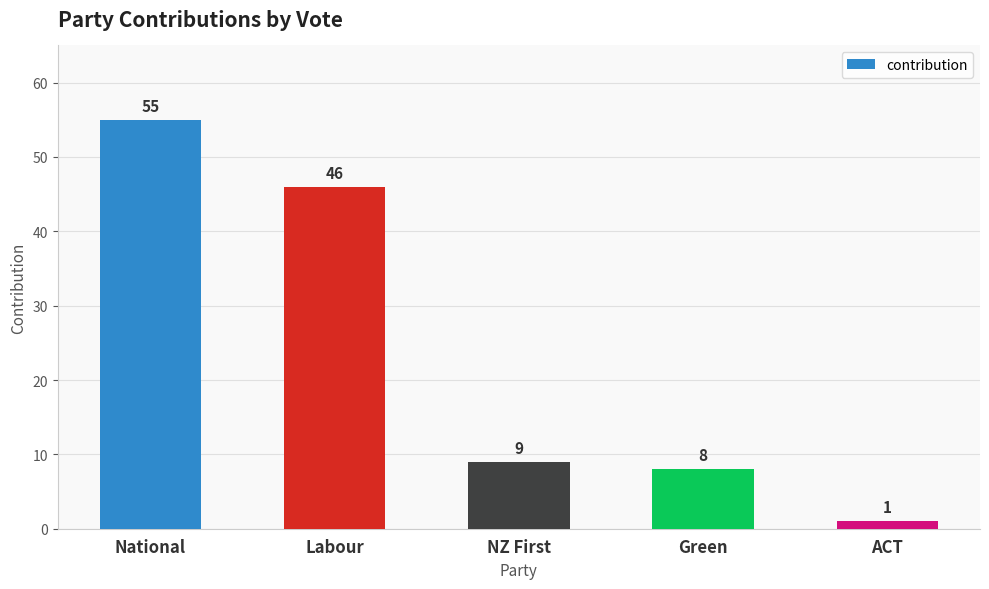

Rank the categories by value from lowest to highest.

ACT, Green, NZ First, Labour, National